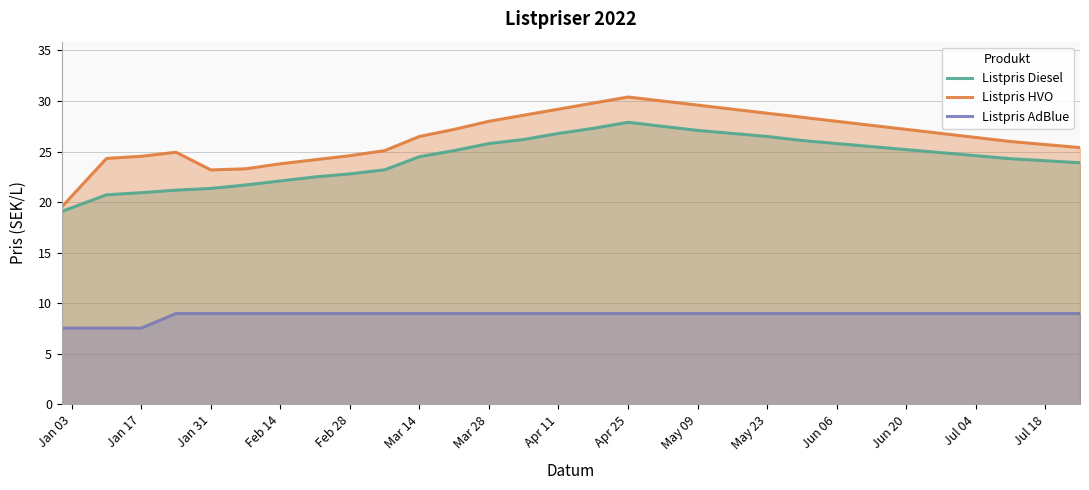

What is the difference between the maximum and minimum values in the Listpris Diesel series?

8.8